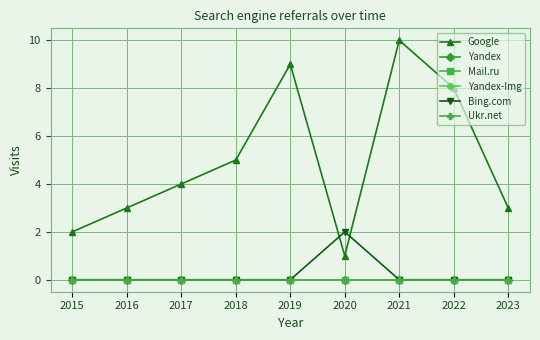

Reading right to left, list all the values displayed in this chart.

Google: 3	8	10	1	9	5	4	3	2
Yandex: 0	0	0	0	0	0	0	0	0
Mail.ru: 0	0	0	0	0	0	0	0	0
Yandex-Img: 0	0	0	0	0	0	0	0	0
Bing.com: 0	0	0	2	0	0	0	0	0
Ukr.net: 0	0	0	0	0	0	0	0	0